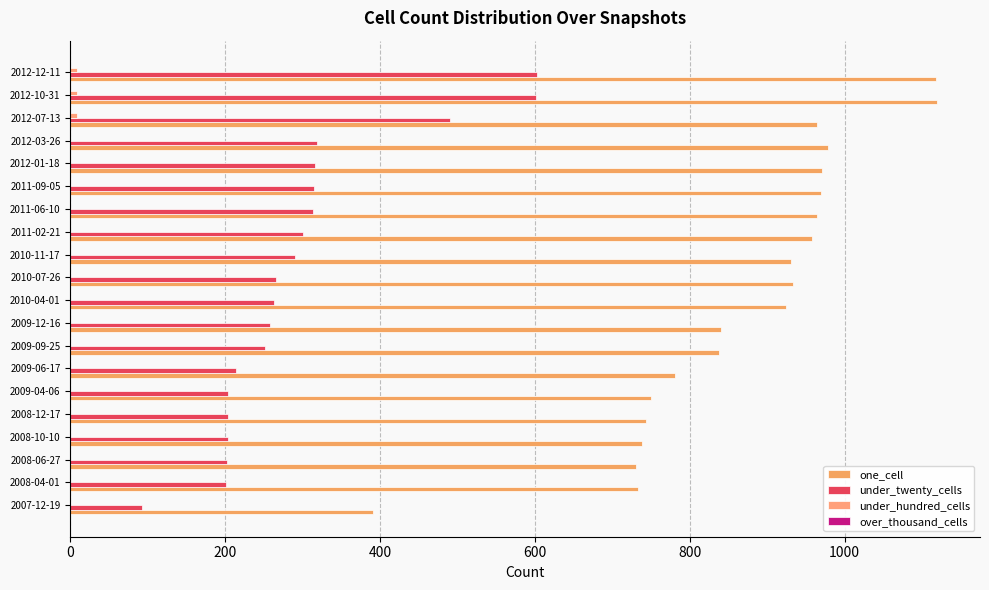

What is the difference between the maximum and minimum values in the under_twenty_cells series?

510.0